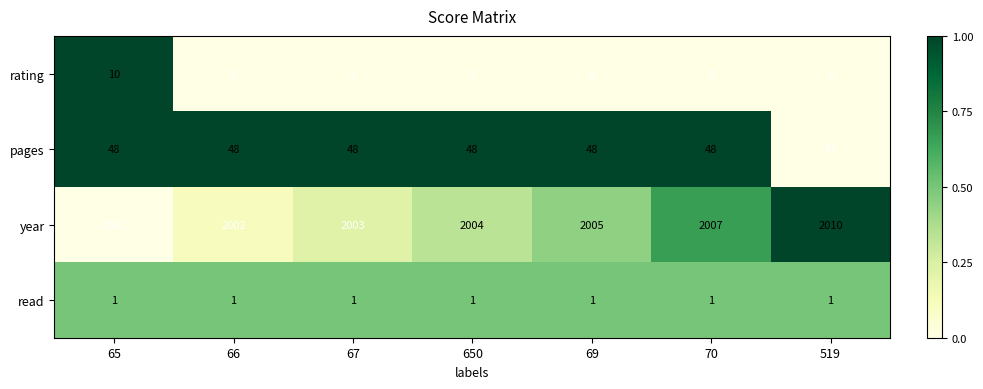

Count the number of categories in the chart.

7